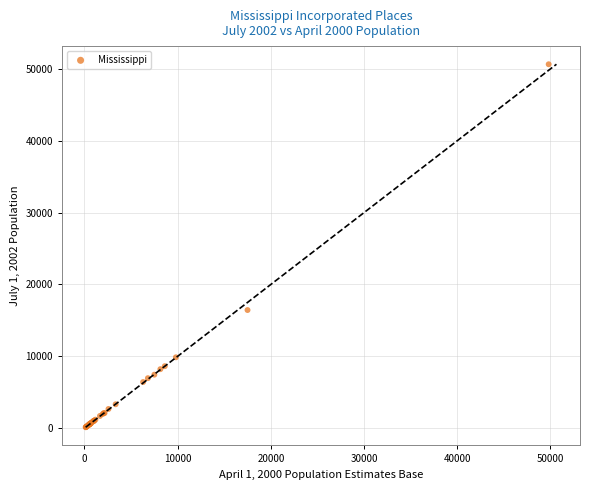

What Y value in the scatter plot is closest to 25385?

16436